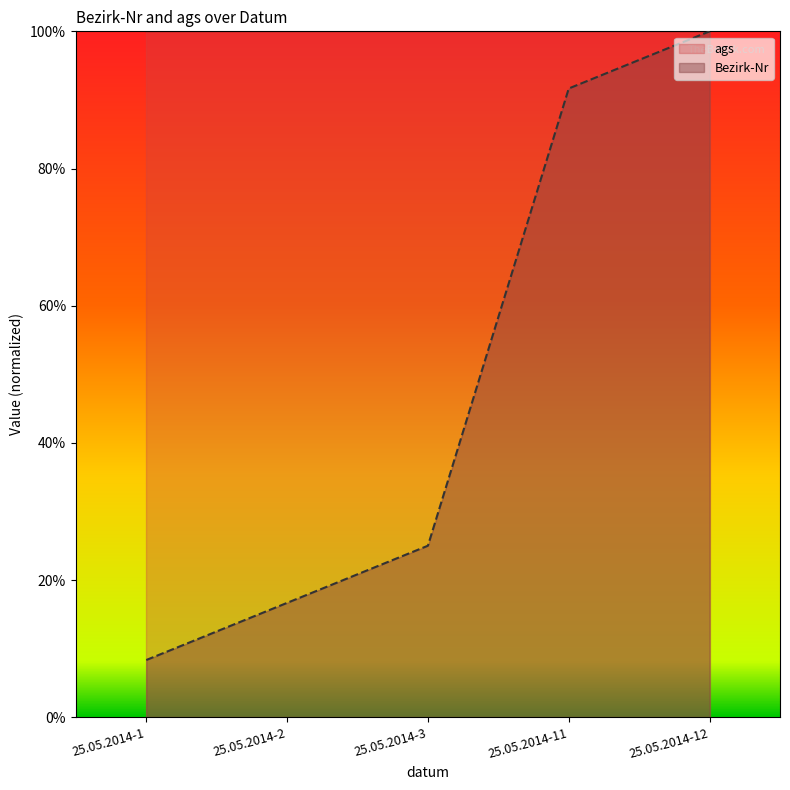

Between 25.05.2014-12 and 25.05.2014-1, which is larger?

25.05.2014-12